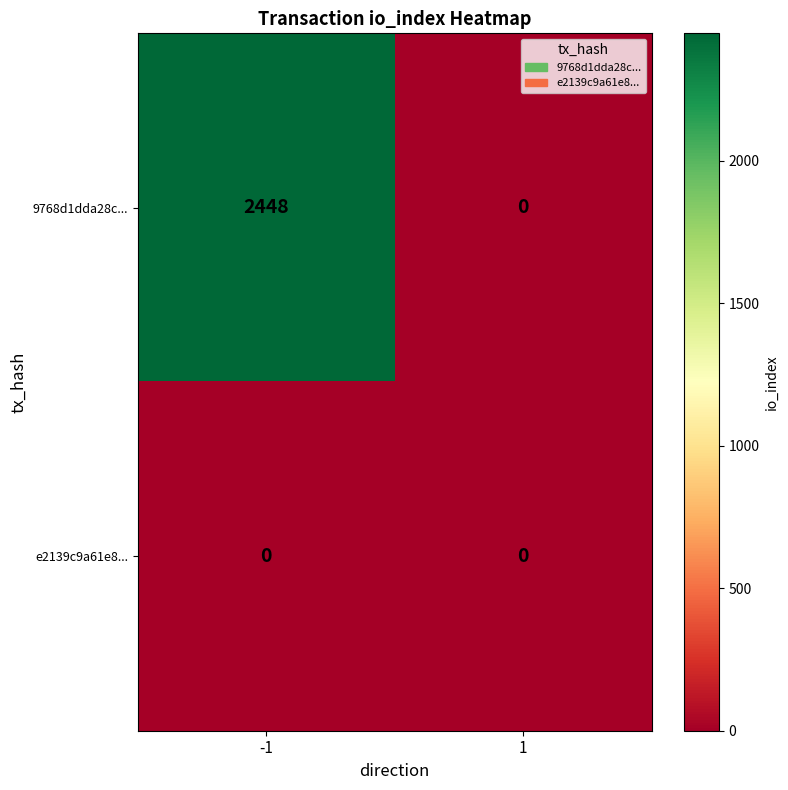

True or false: e2139c9a61e8... has a value of 0 at 1.

True